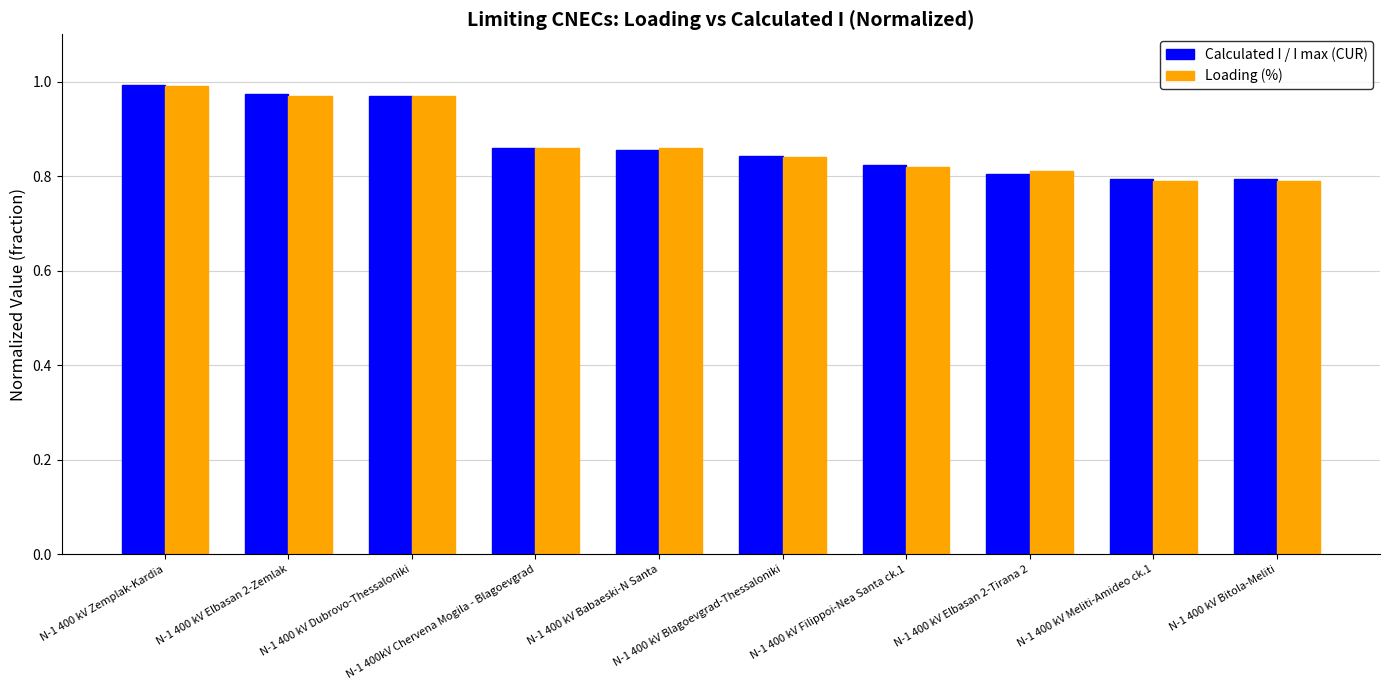

What is the sum of all Loading (%) values?

8.7